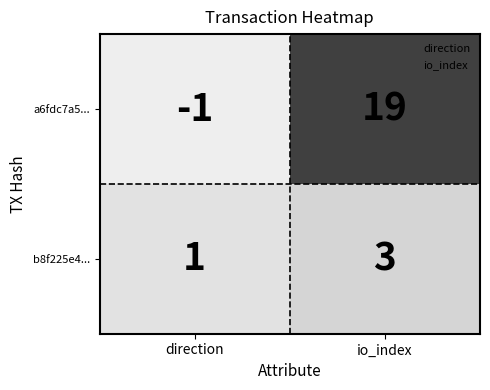

What is the sum of all a6fdc7a5... values?

18